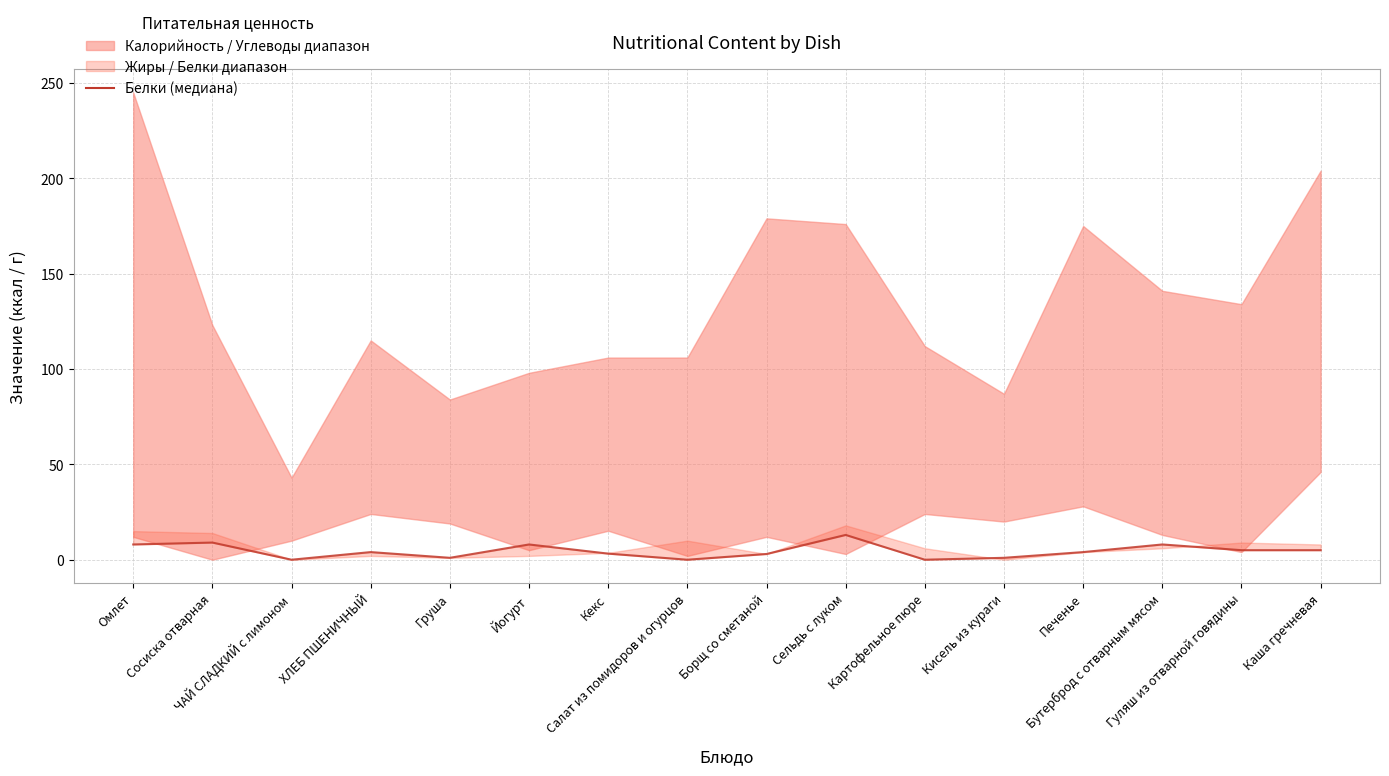

How many lines are shown in the chart?

1